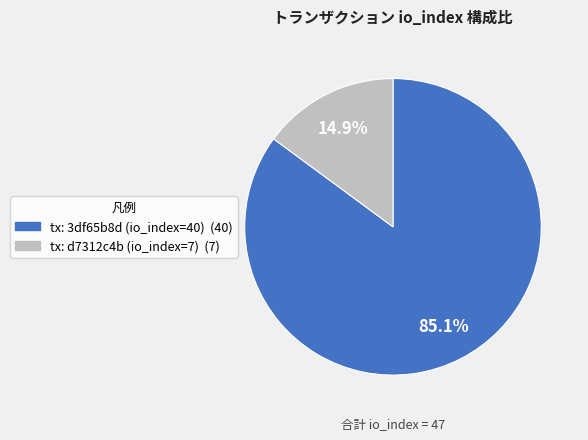

Is there any slice that represents more than half of the pie?

Yes